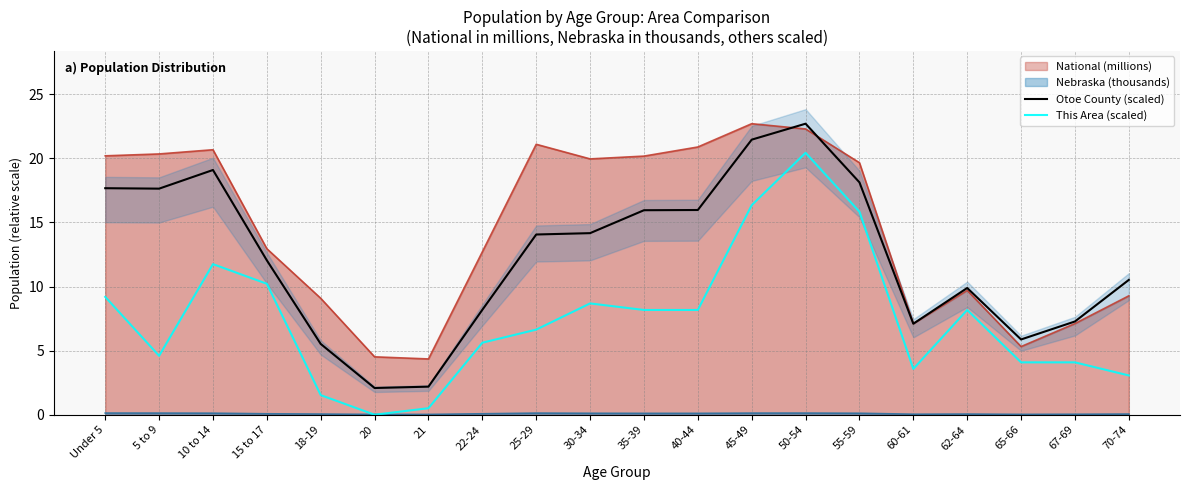

Between 30-34 and 20, which is larger?

30-34